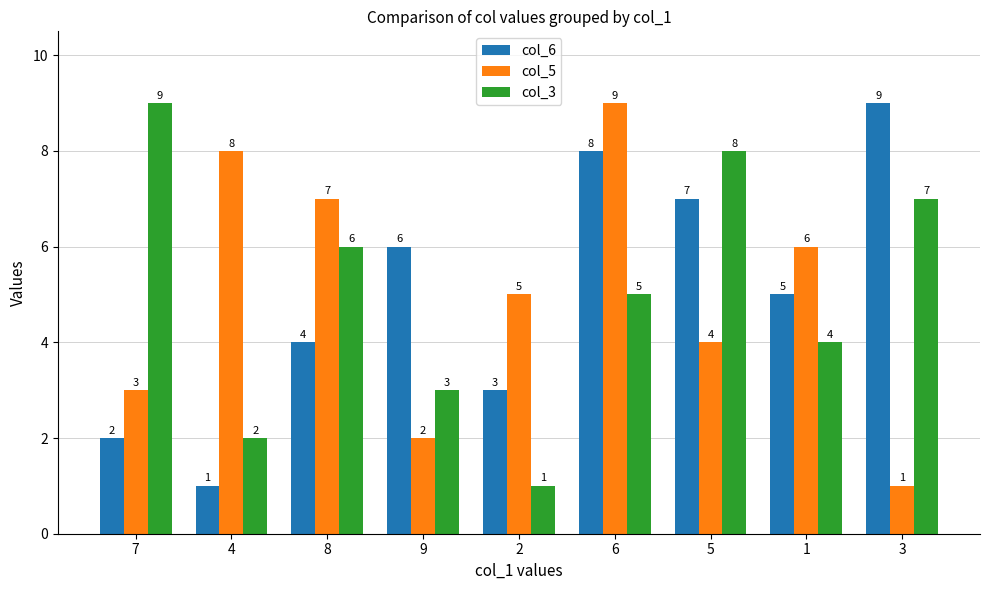

True or false: col_3 has a value of 4 at 3.

False